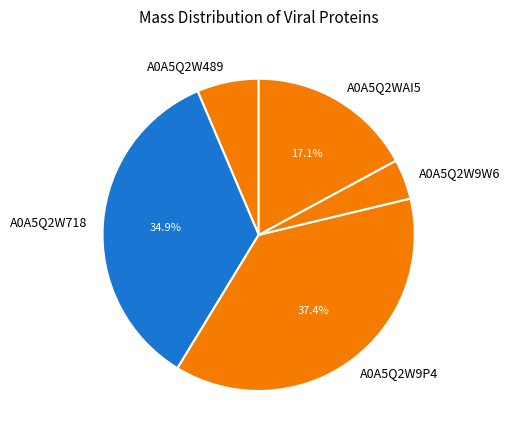

Count the number of slices in the pie.

5